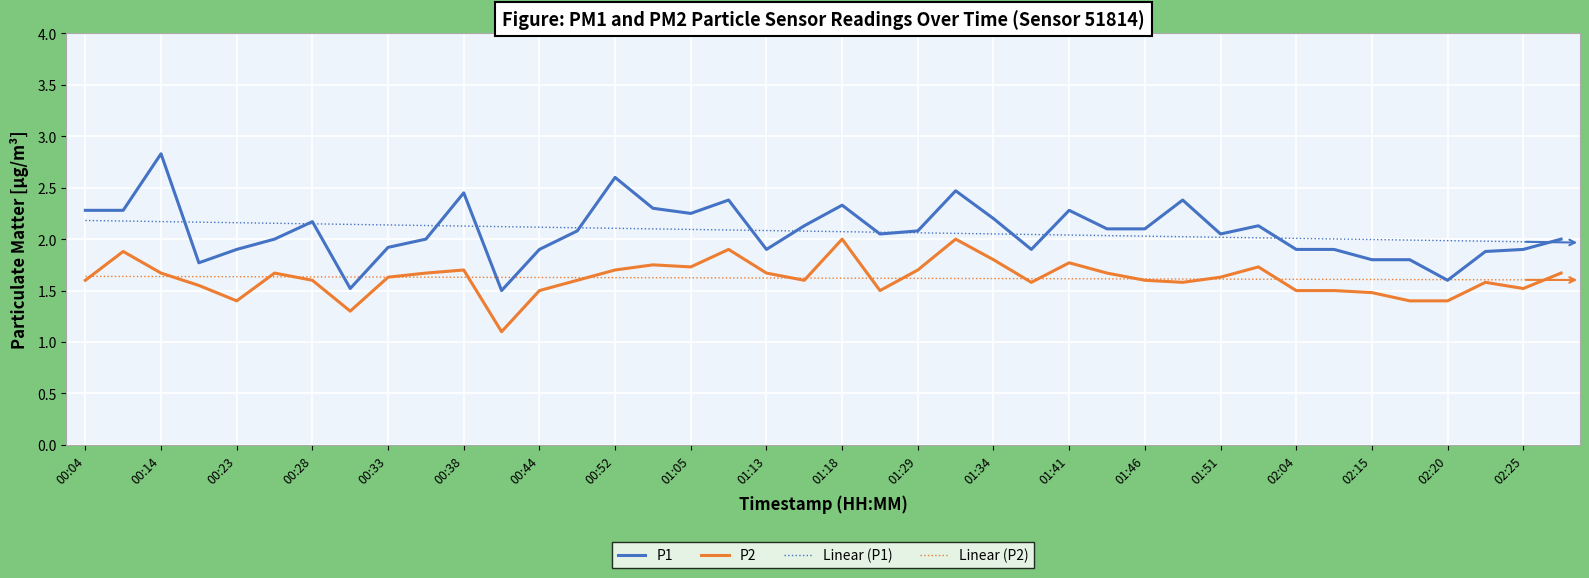

What is the sum of all P2 values?

64.8